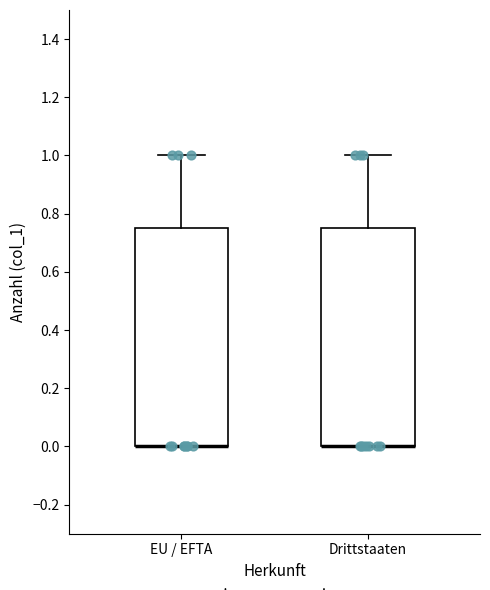

Reading left to right, read every box against the y-axis: the position of its median line, the range the box covers, and the ends of its whiskers. The values are not printed on the chart, so give them approximately, as read against the axis.

EU / EFTA: median 0.00 (drawn on the box's lower edge), box 0.00 to 0.76, whiskers 0.00 to 1.00
Drittstaaten: median 0.00 (drawn on the box's lower edge), box 0.00 to 0.76, whiskers 0.00 to 1.00